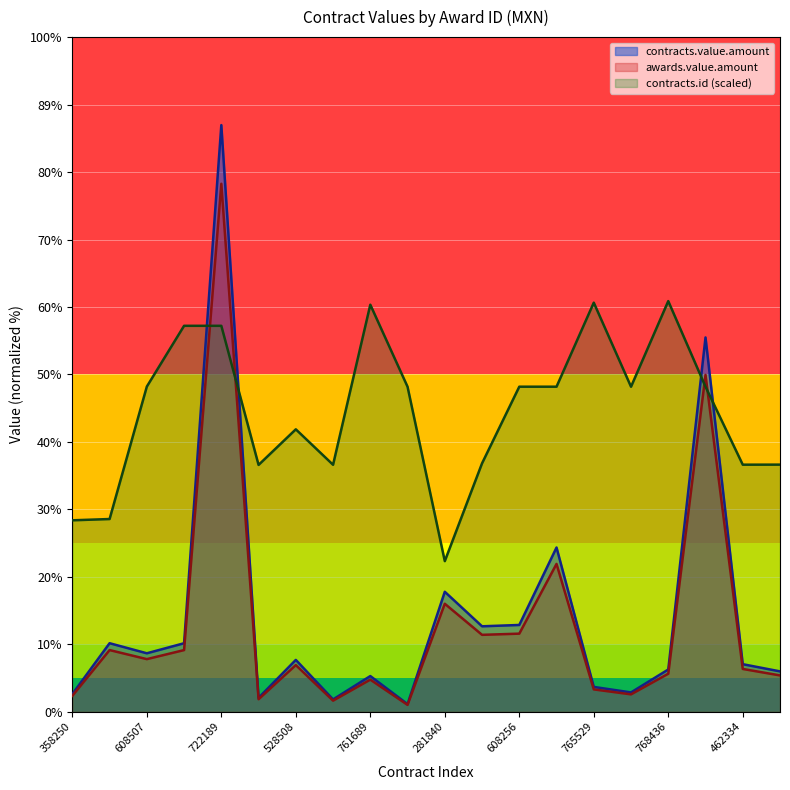

What is the difference between the maximum and minimum values in the awards.value.amount series?

1368540.0